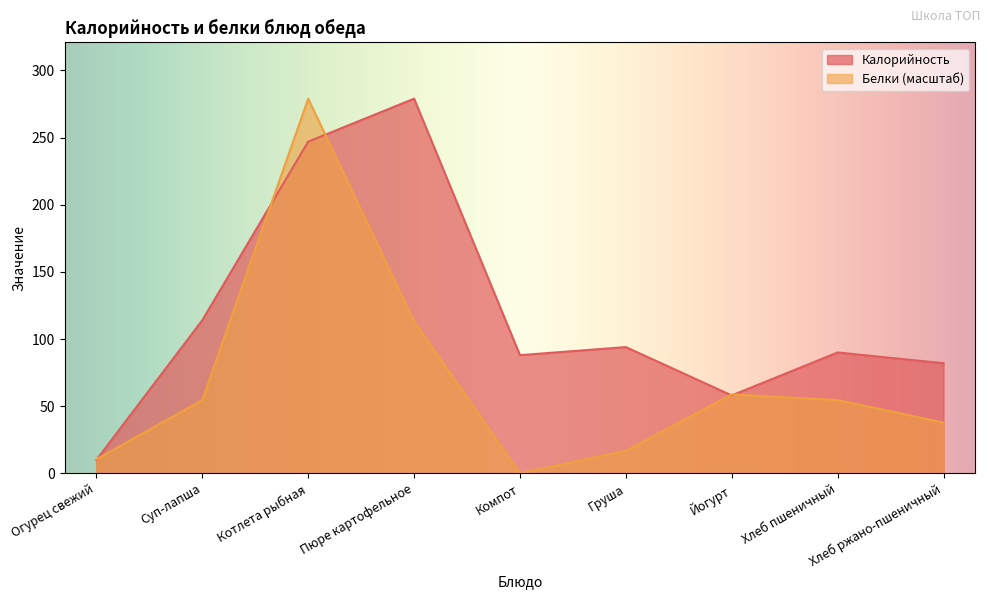

What is the total value across all series at Хлеб ржано-пшеничный?

119.8